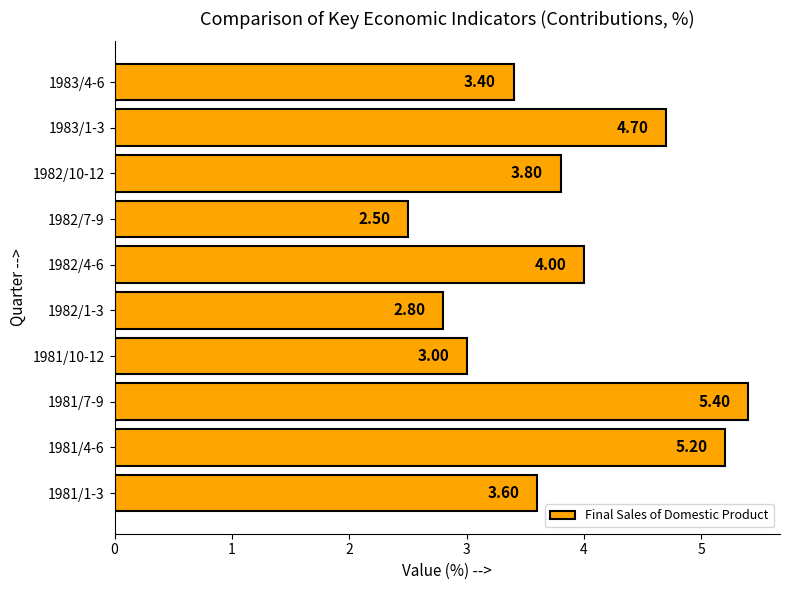

Which category has the highest value across all series?

1981/7-9